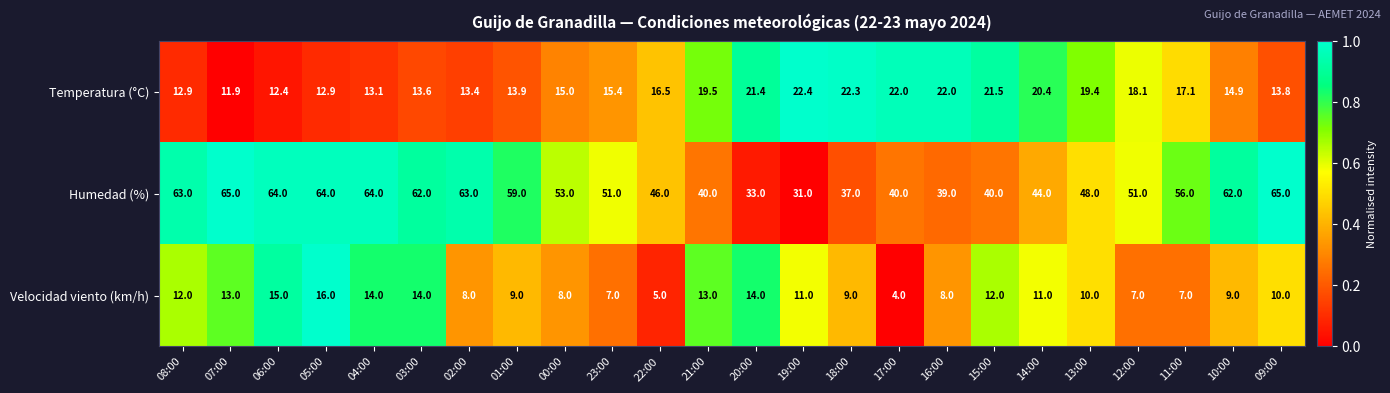

How many data points in Humedad (%) are less than 53?

12